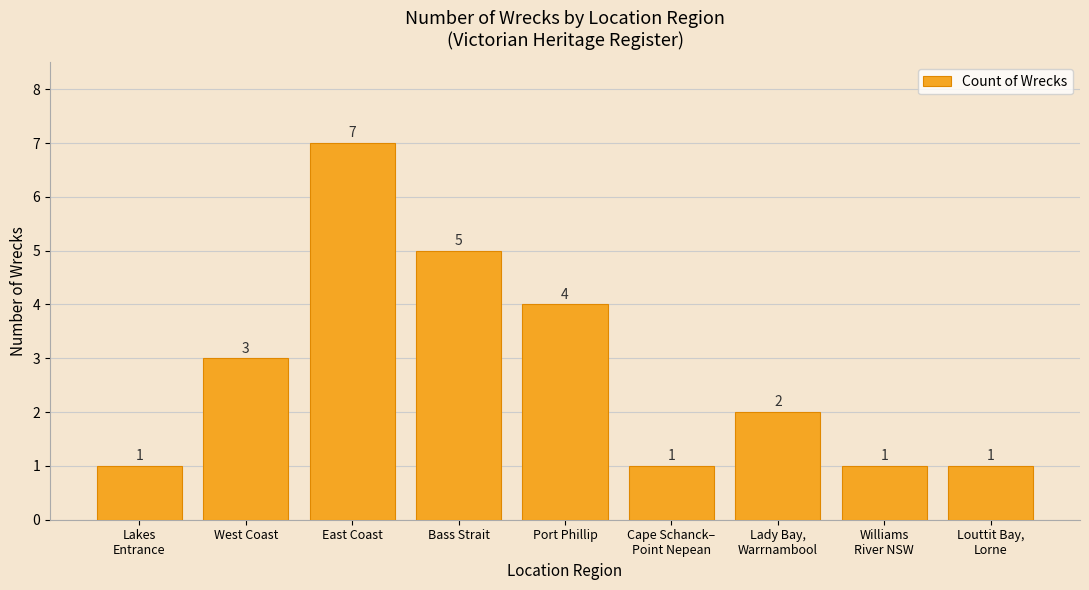

Where is the data nearest to the value 4?

Port Phillip